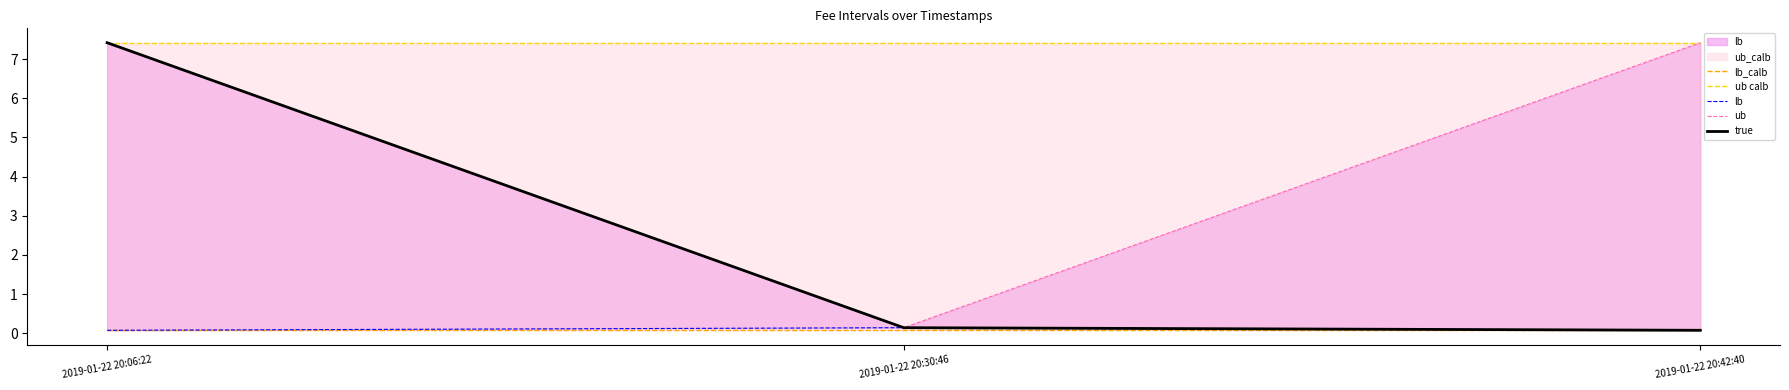

Where does the ub series first go above 7?

2019-01-22 20:06:22